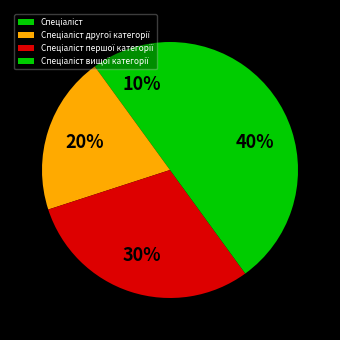

What portion of the pie excludes Спеціаліст?

90.0%